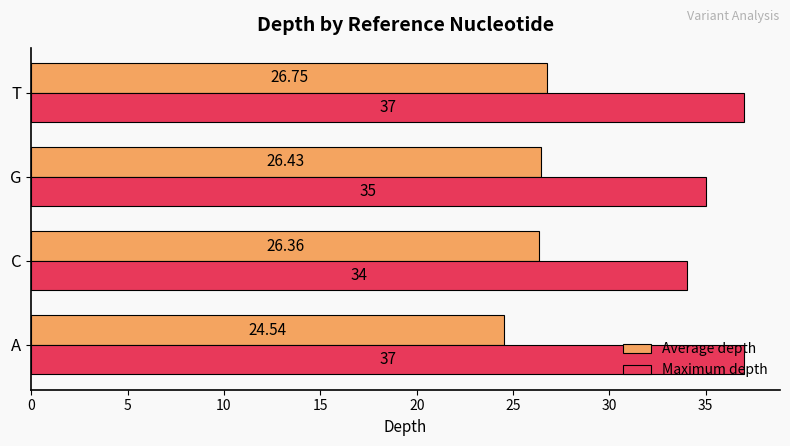

Rank the categories by Average depth value from highest to lowest.

T, G, C, A